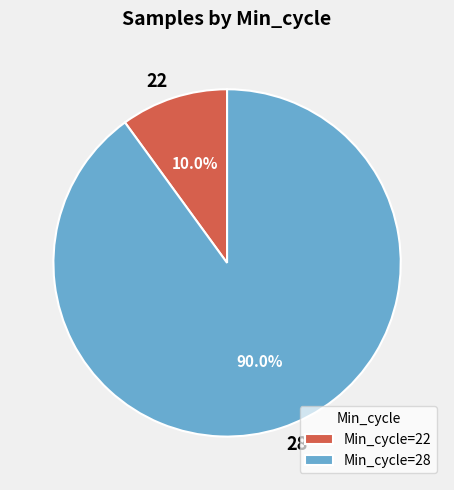

What percentage is NOT represented by 28?

10.0%